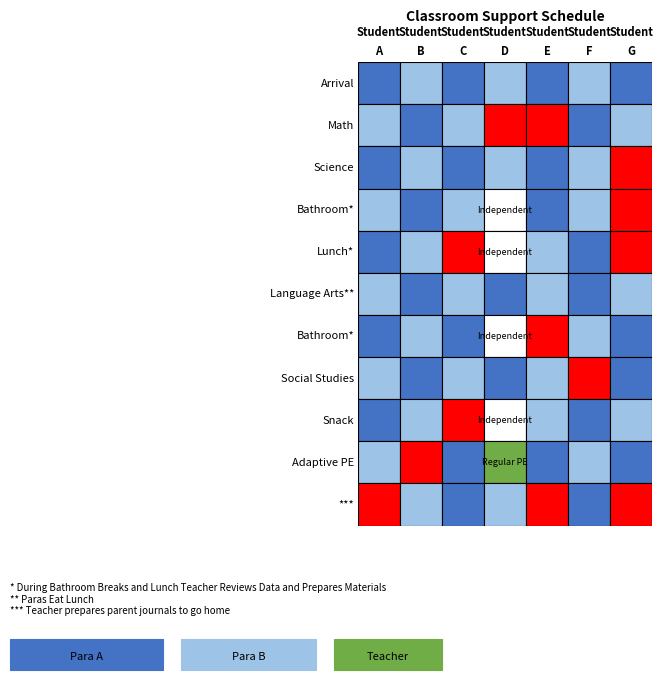

What is the difference between the maximum and minimum values in the Adaptive PE series?

4